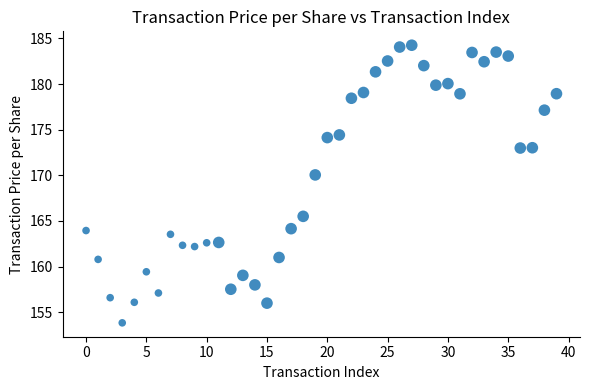

What Y value in the scatter plot is closest to 169?

170.0